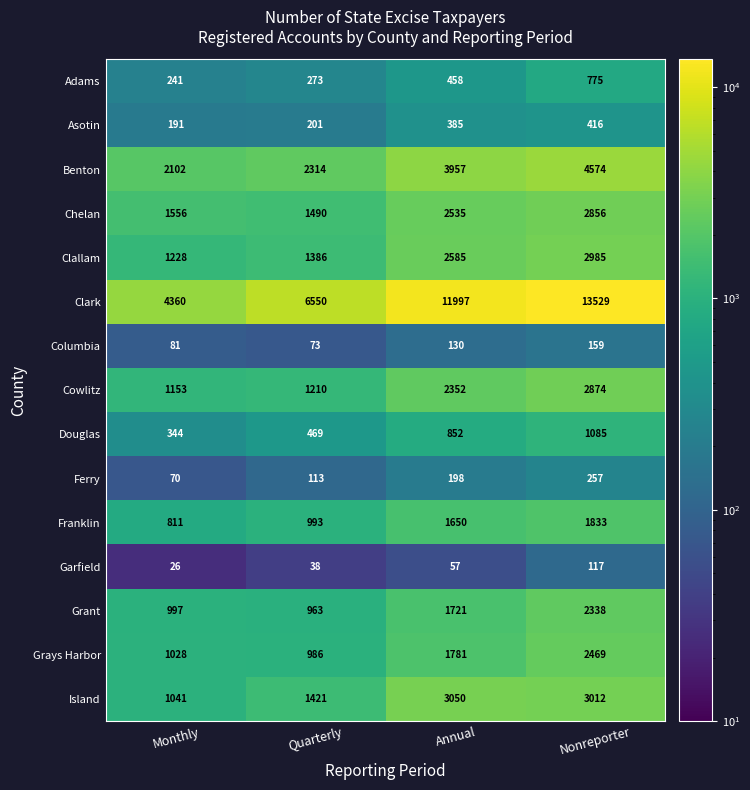

What is the spread (max minus min) of values at Quarterly?

6512